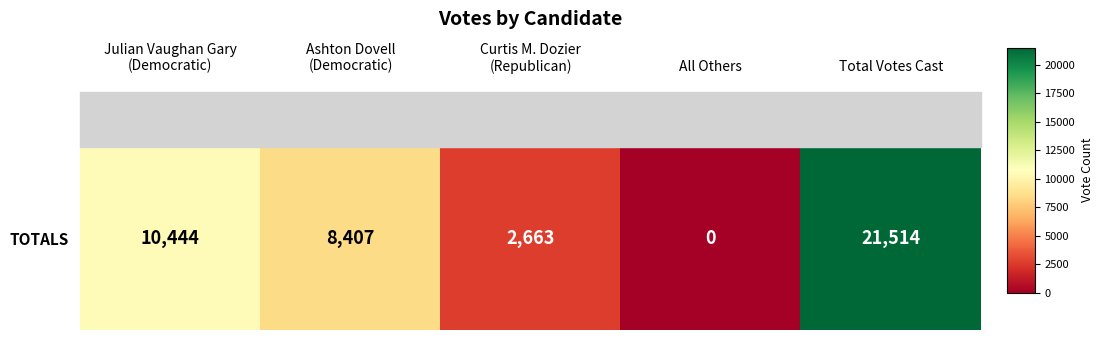

Reading left to right, what are all the values shown in this chart?

Julian Vaughan Gary
(Democratic)=10444	Ashton Dovell
(Democratic)=8407	Curtis M. Dozier
(Republican)=2663	All Others=0	Total Votes Cast=21514